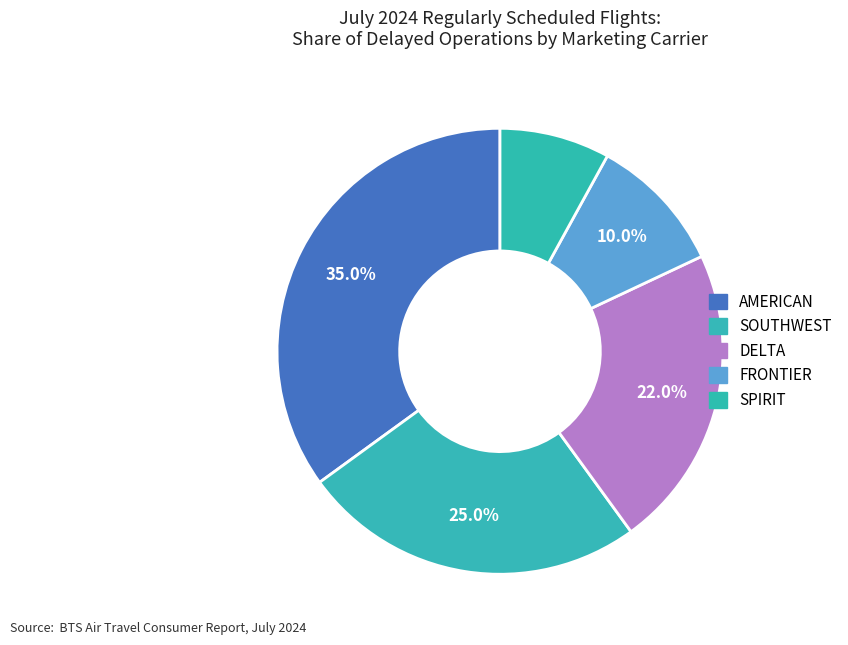

Between AMERICAN and SPIRIT, which is larger?

AMERICAN